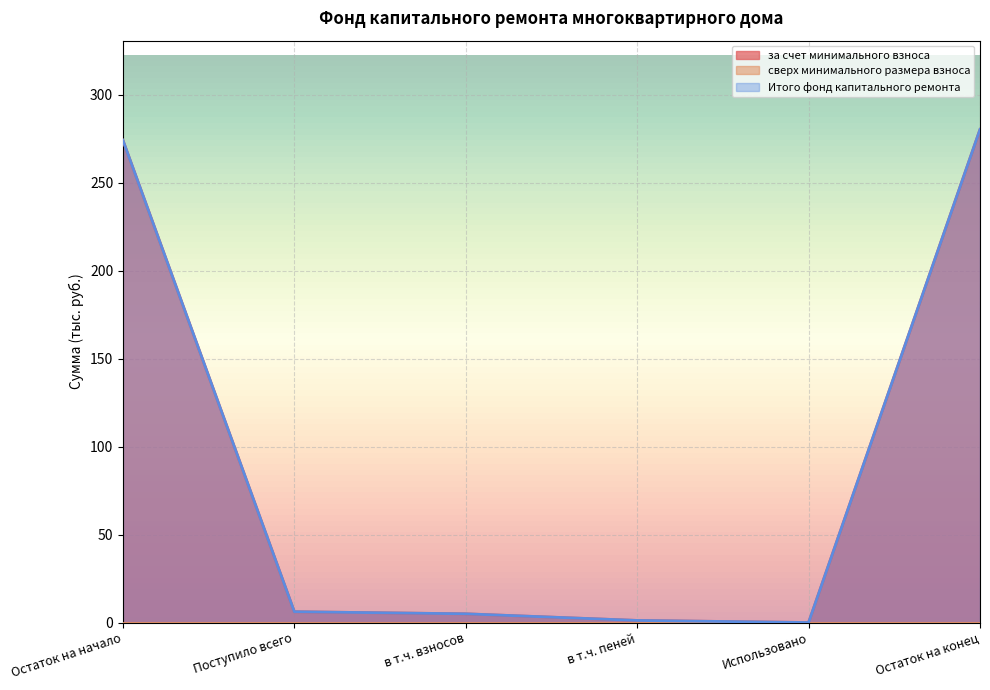

What is the difference between the maximum and second lowest values in the Итого фонд капитального ремонта series?

279.0